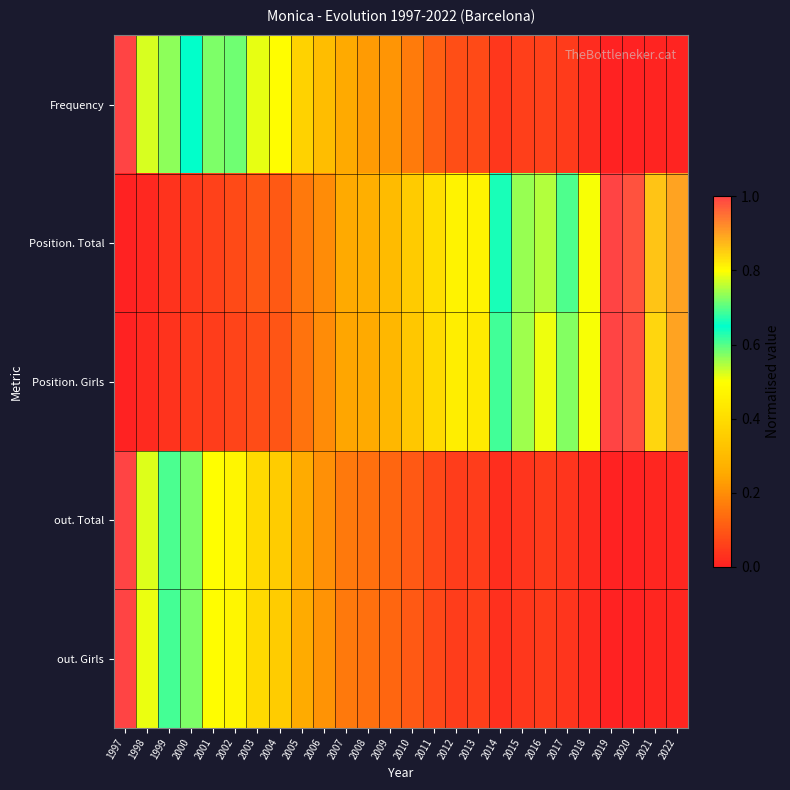

How many distinct data groups are displayed?

5